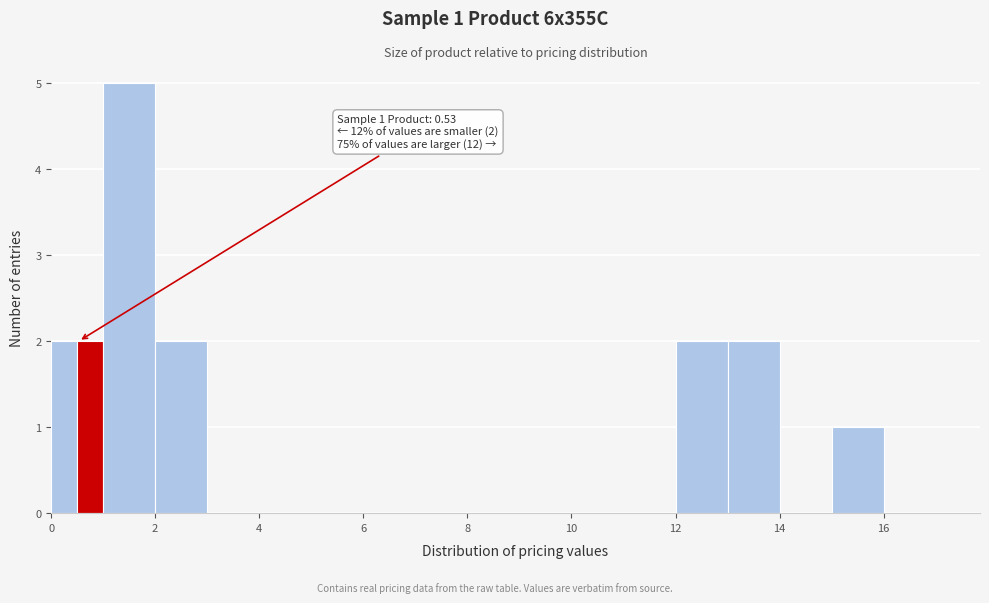

Read against the x-axis, roughly where is the centre of the tallest bar?

1.6